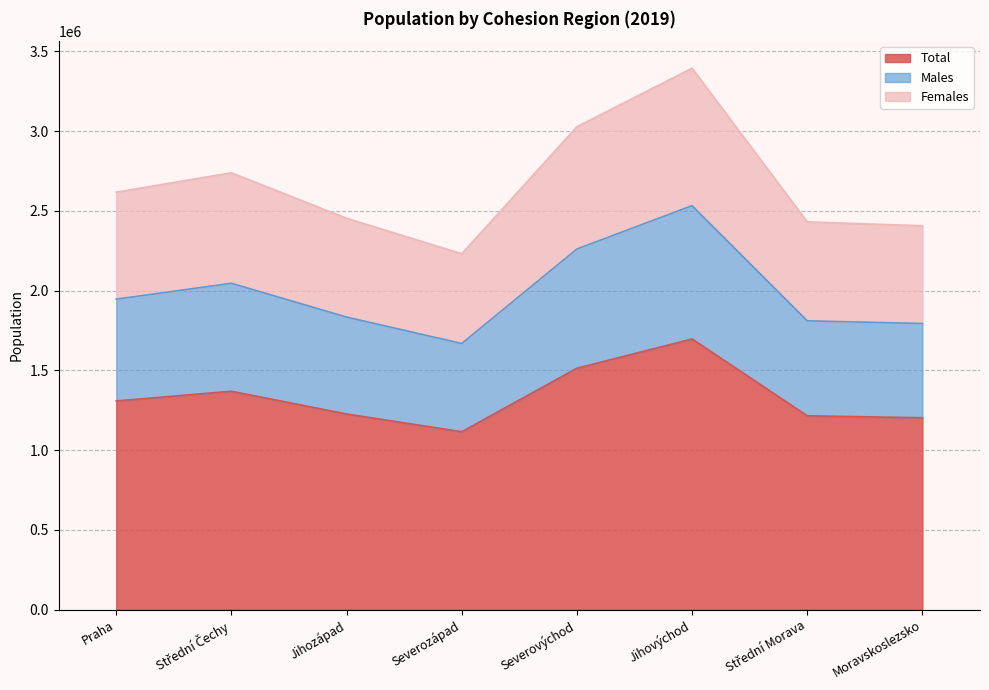

Between Severovýchod and Praha, which is larger?

Severovýchod